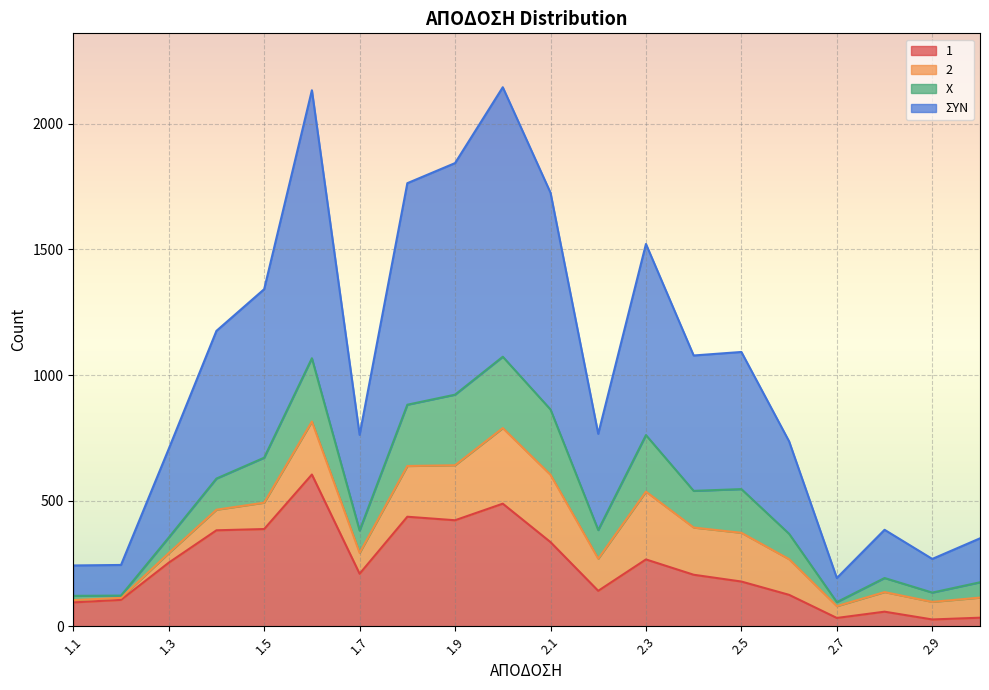

Where does the 1 series first go above 209?

1.3